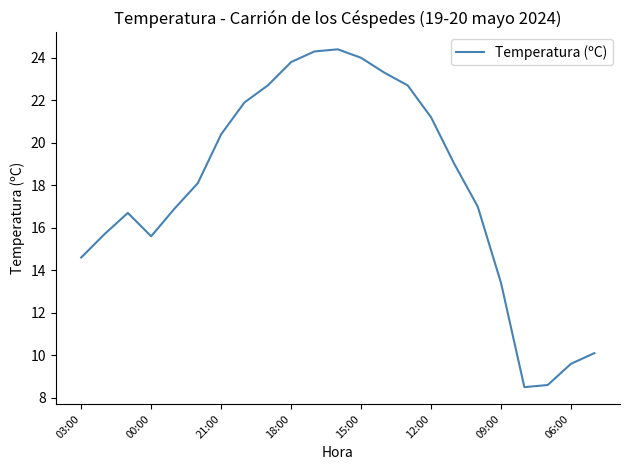

What is the smallest value displayed?

8.5